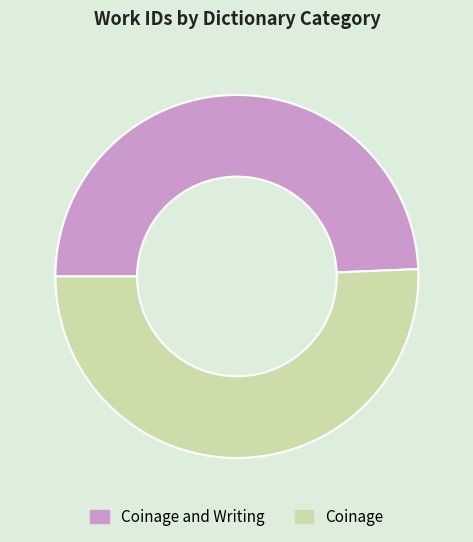

Is the sum of Coinage and Coinage and Writing greater than half?

Yes